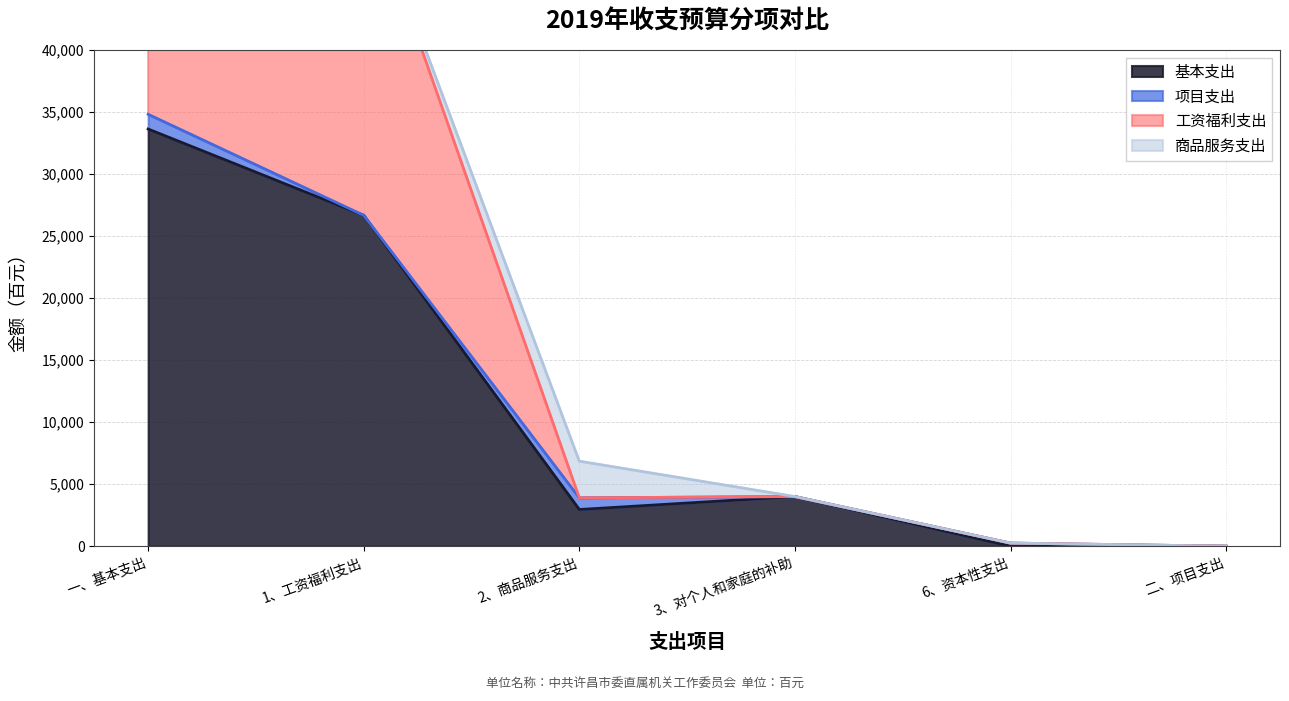

How many data points in 基本支出 are above 3999?

2